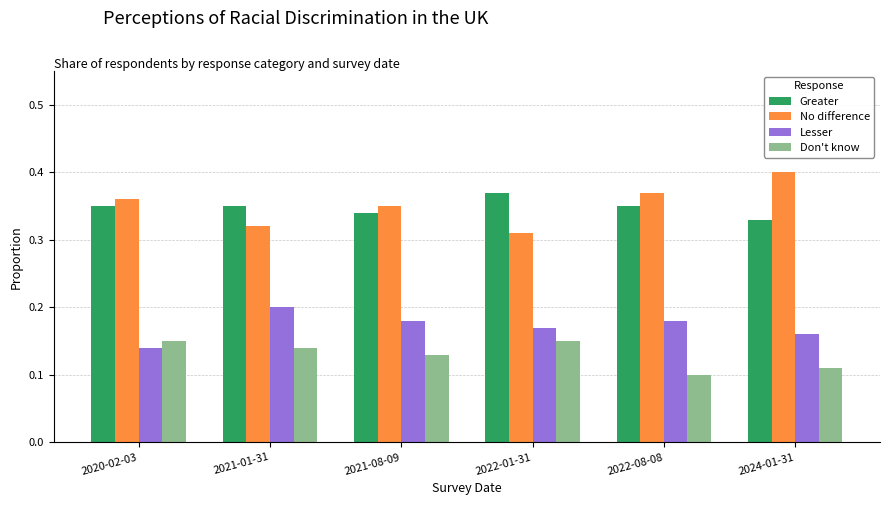

At how many categories does at least one series exceed 0?

6